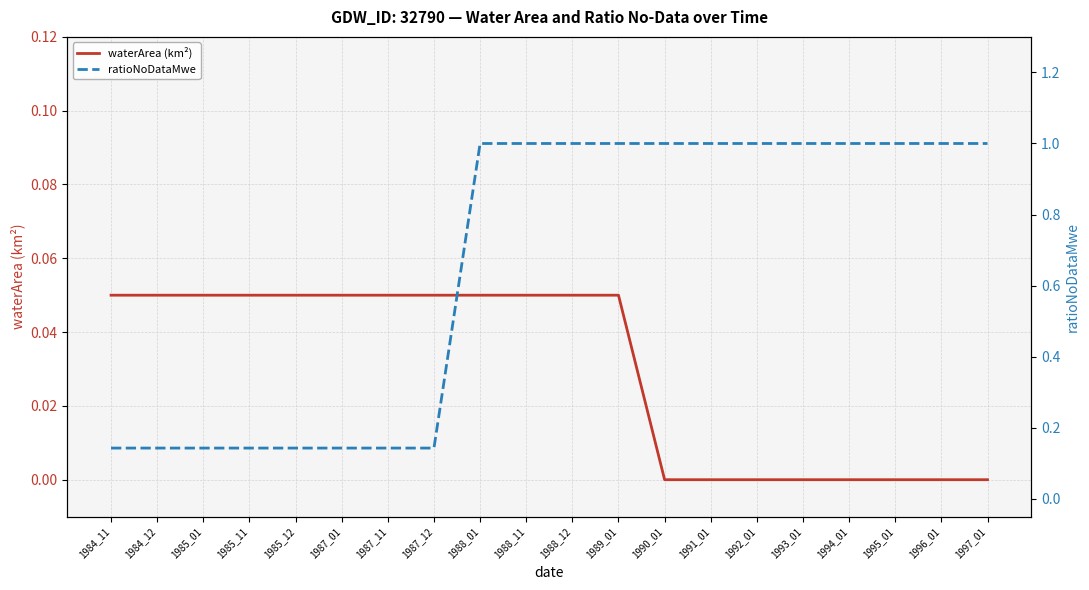

What value does the ratioNoDataMwe series have at 1995_01?

1.0